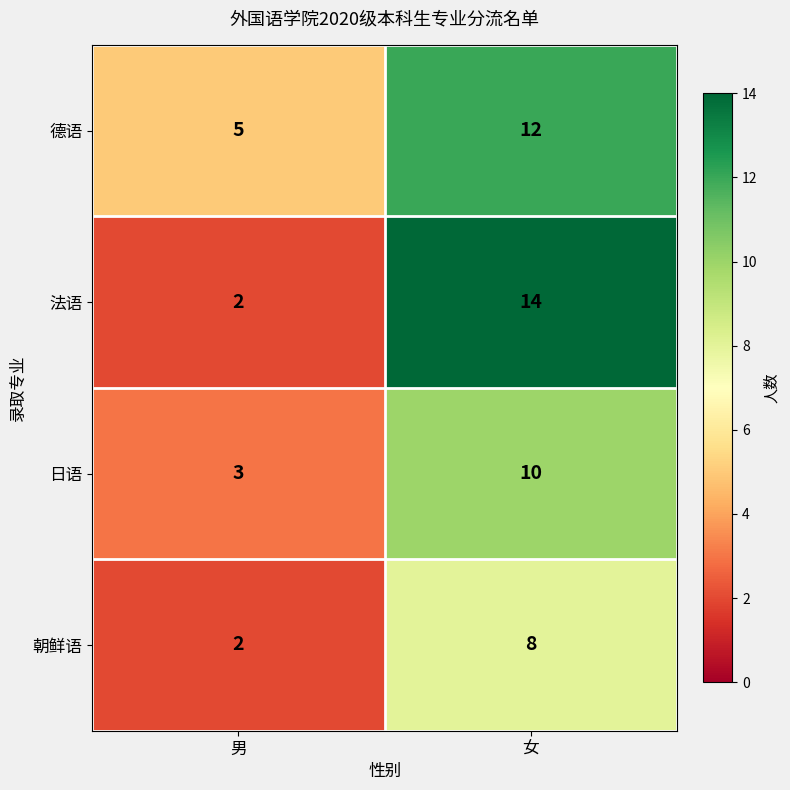

What is the total value across all series at 男?

12